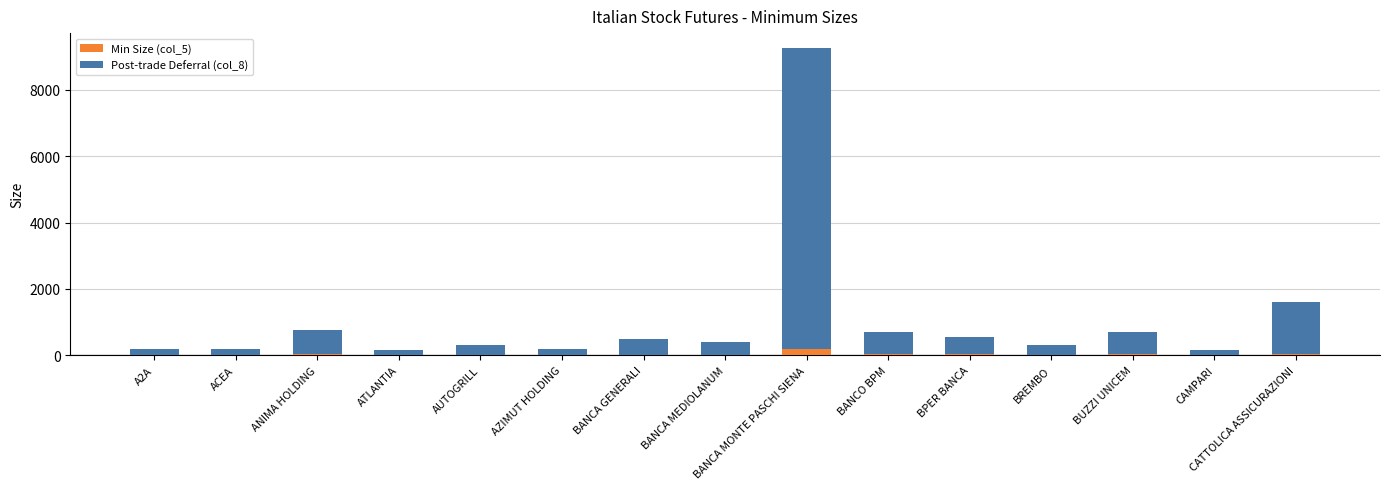

At which category is the sum across all series the highest?

BANCA MONTE PASCHI SIENA